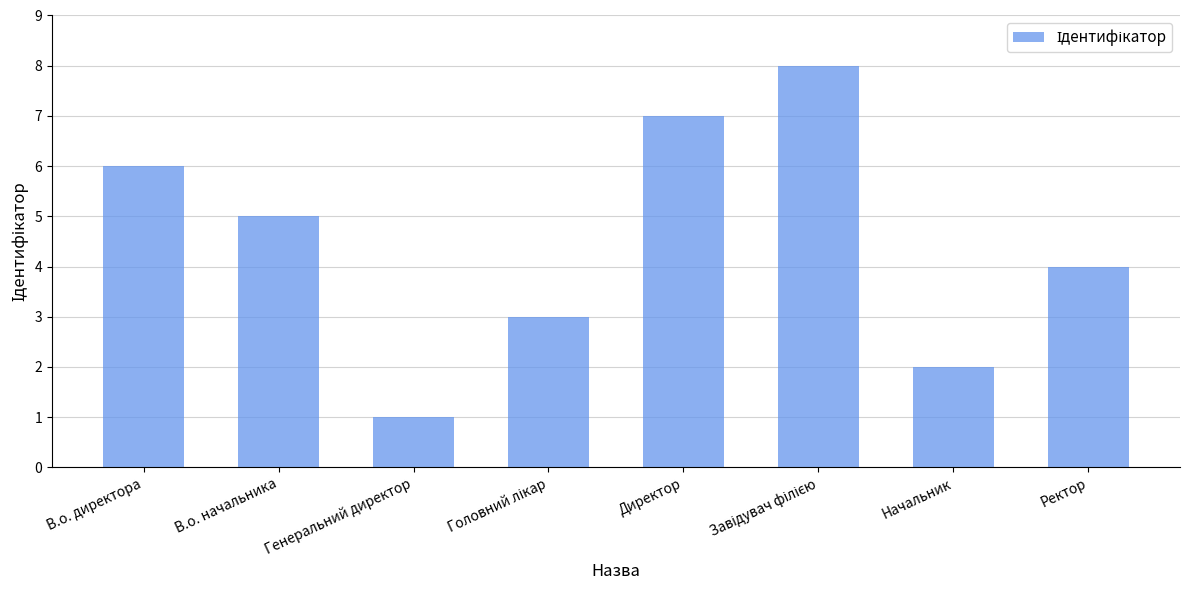

What is the change in value from В.о. директора to Генеральний директор?

-5